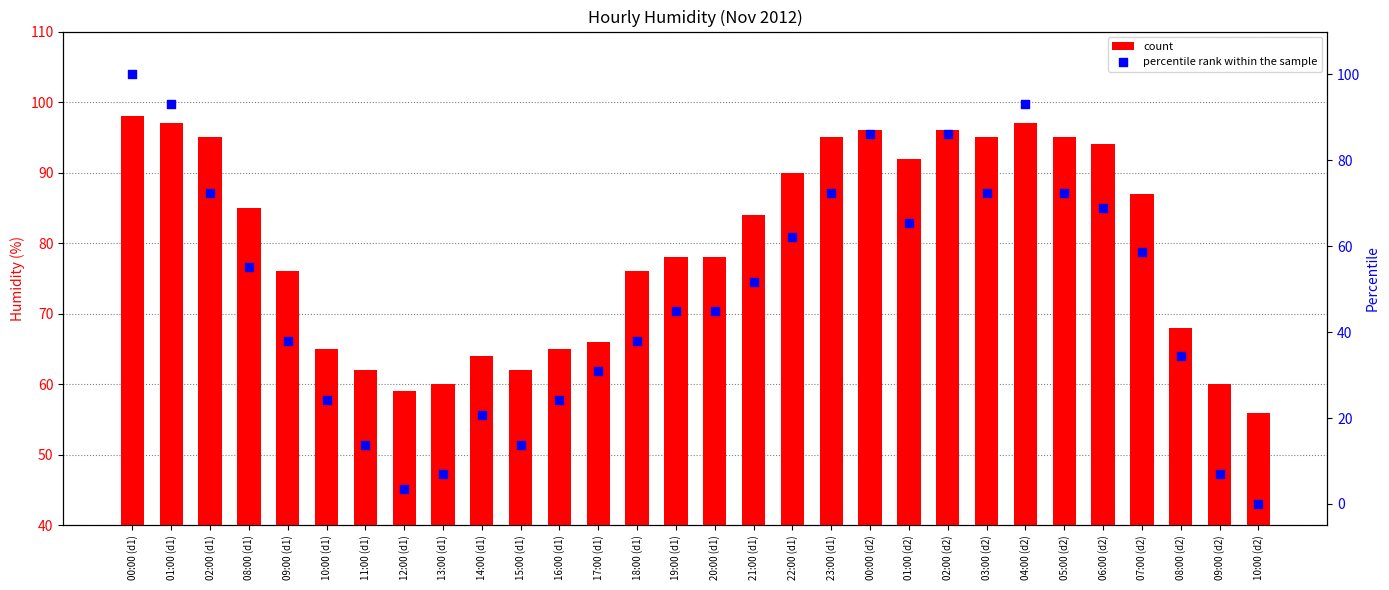

Which series has the largest total across all categories?

humid